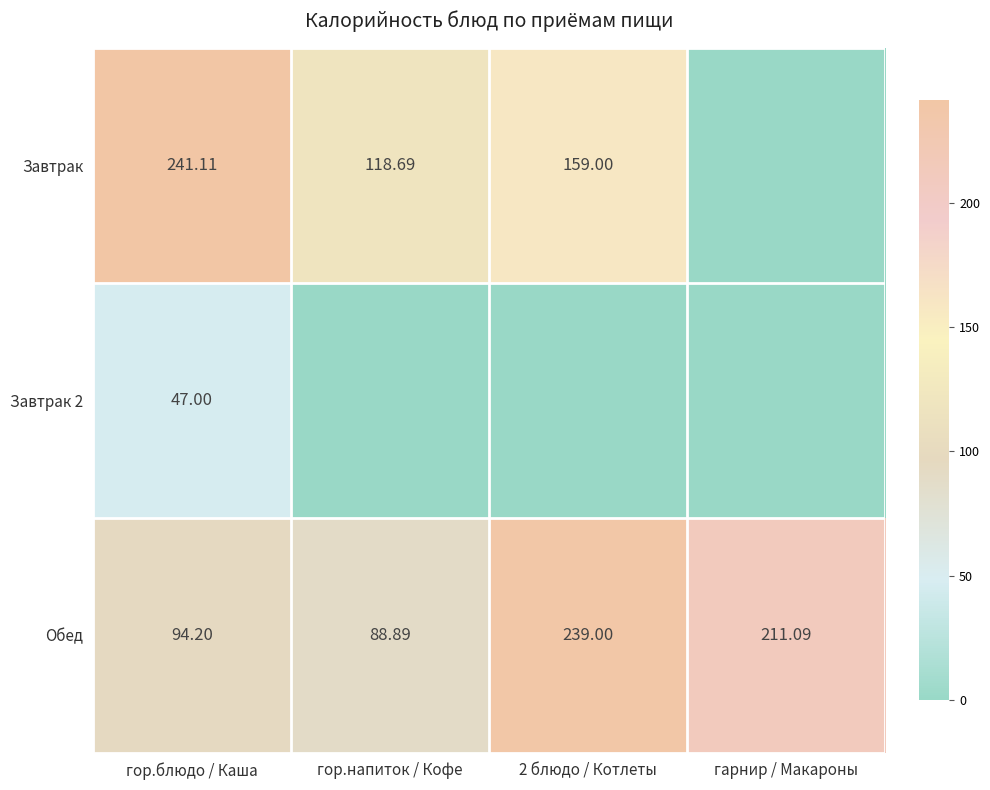

At which label does Обед reach its minimum?

гор.напиток / Кофе